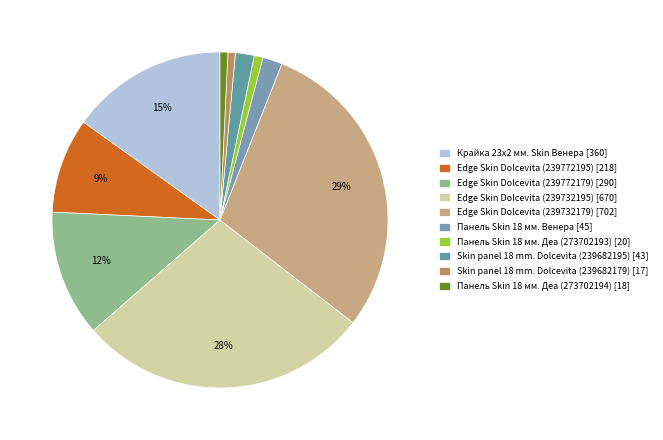

To the nearest percent, what percentage of the pie is Панель Skin 18 мм. Деа (273702194)?

1%